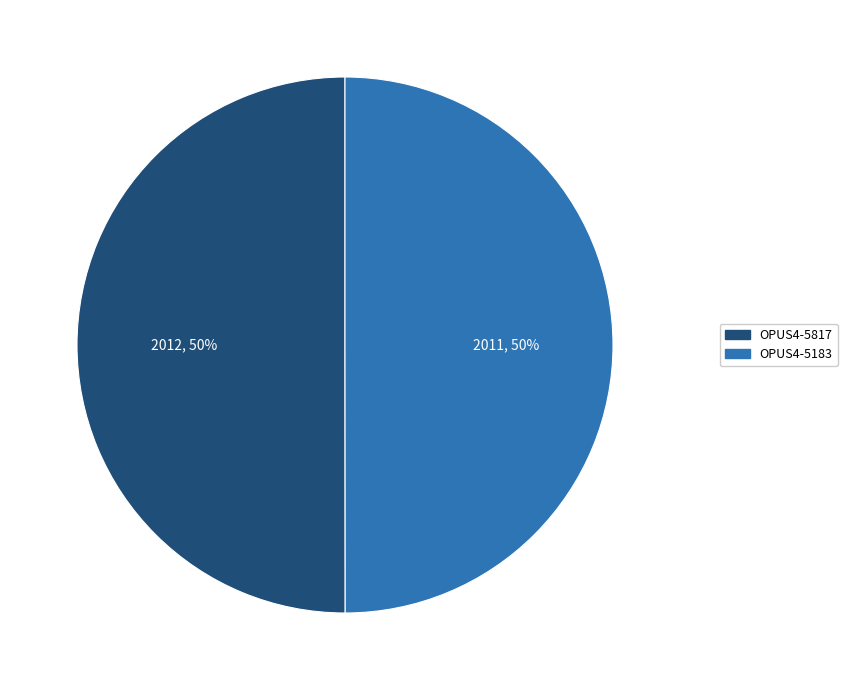

Is it true that OPUS4-5817 is 56% of the pie?

False